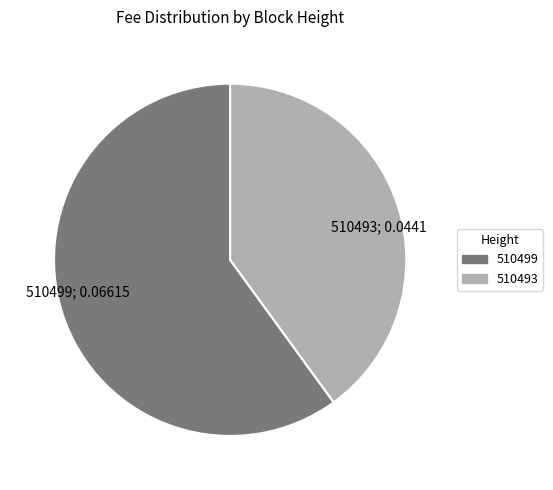

Is it true that 510499 is 49% of the pie?

False